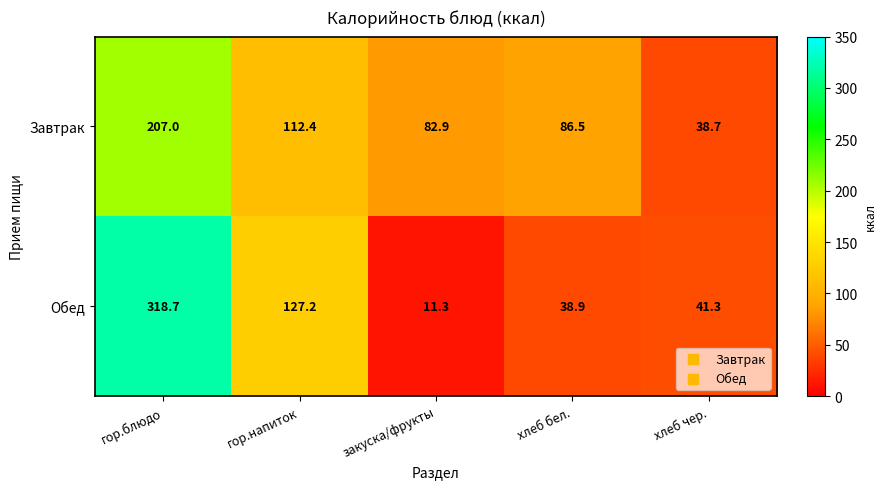

The value of Завтрак at хлеб чер. is 57.9. True or false?

False